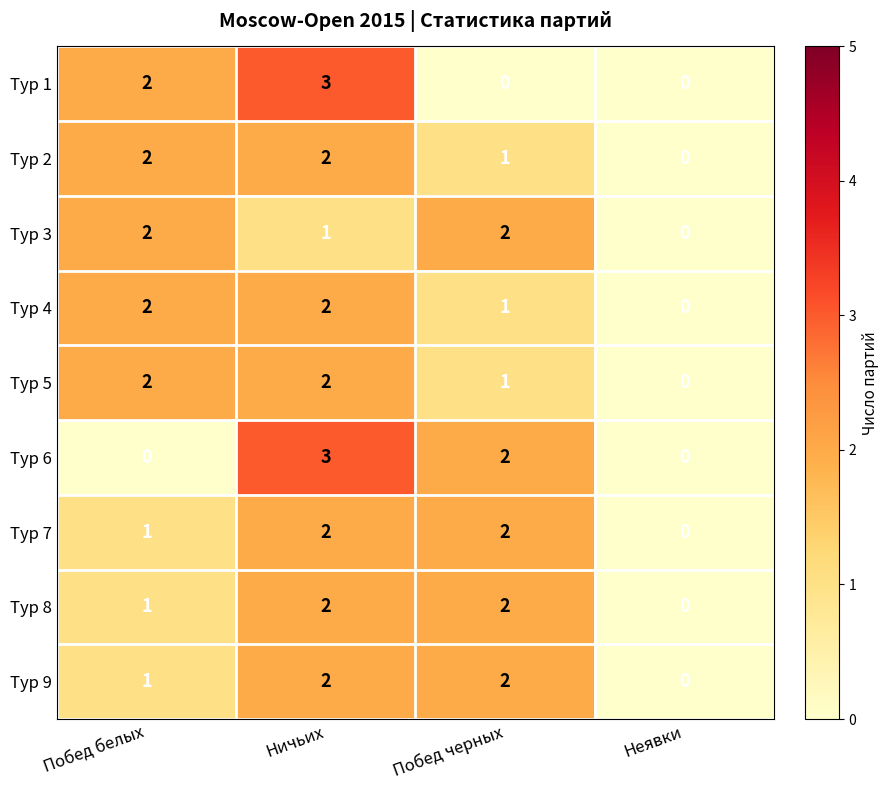

What is the greatest value displayed?

3